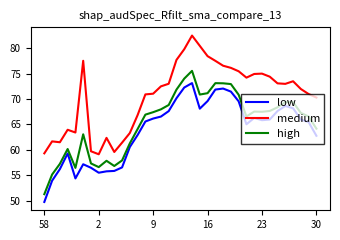

What is the average value of the medium series?

70.6